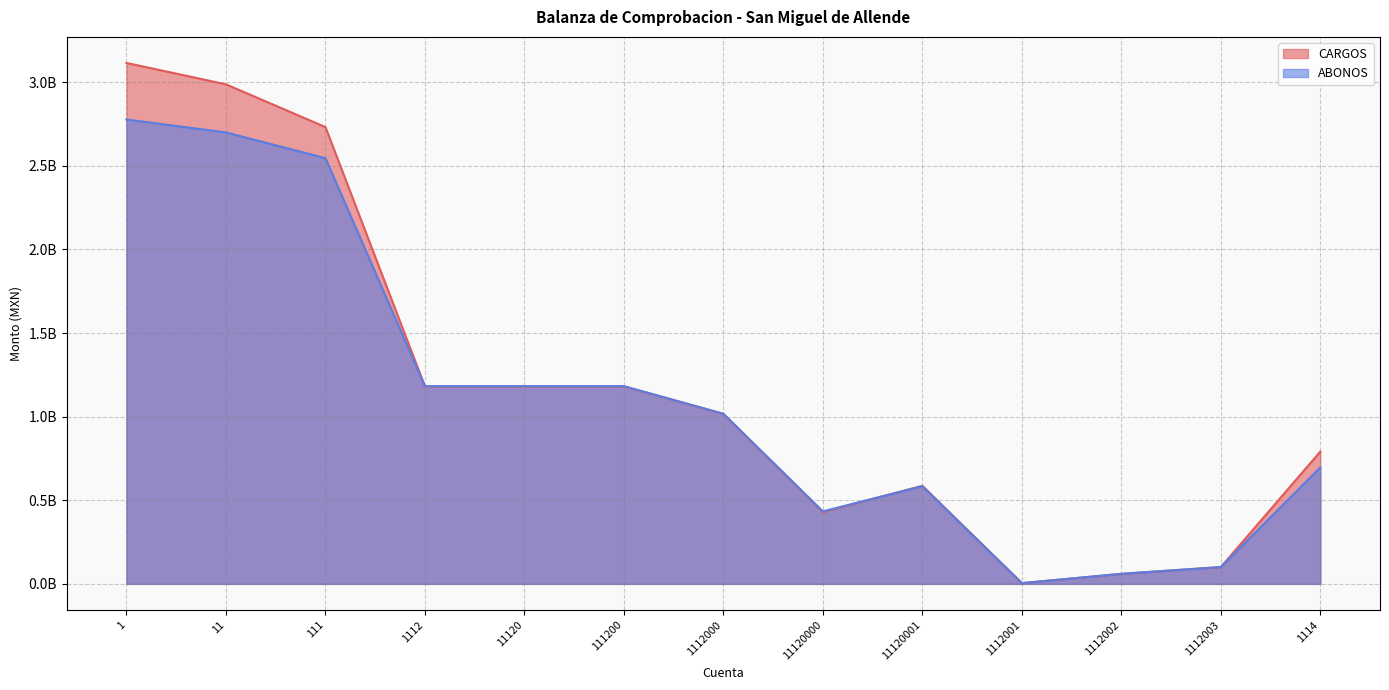

Reading left to right, extract all data points from this chart.

CARGOS: 1=3115284939.3	11=2987456718.6	111=2731779808.0	1112=1180856712.5	11120=1180856712.5	111200=1180856712.5	1112000=1016115741.2	11120000=429532736.7	11120001=586583004.5	1112001=4477042.2	1112002=59661685.3	1112003=100564276.9	1114=791106333.8
ABONOS: 1=2777121678.8	11=2699740211.6	111=2545852898.7	1112=1182416665.5	11120=1182416665.5	111200=1182416665.5	1112000=1017384196.8	11120000=433611573.4	11120001=583772623.4	1112001=4427077.7	1112002=60014764.6	1112003=100552659.6	1114=696327056.1